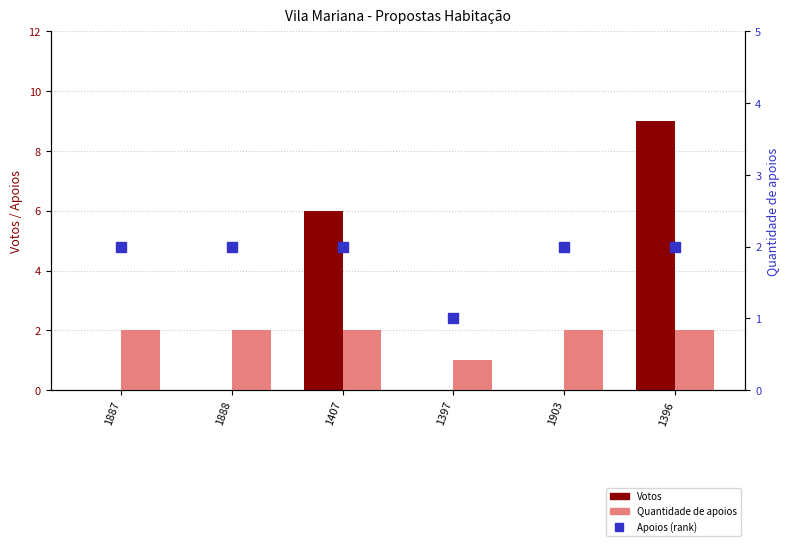

Which series has the widest spread of values?

Votos